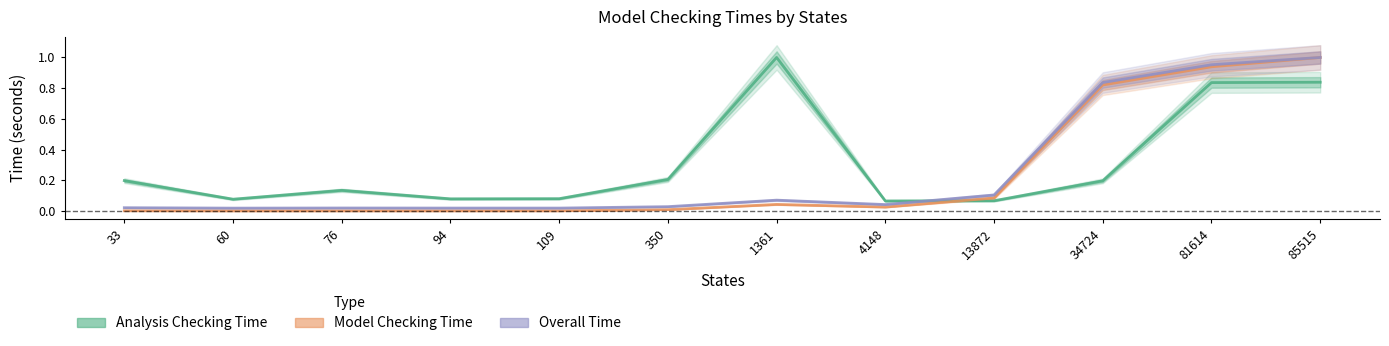

In Overall Time, how many points are lower than both neighbors (excluding endpoints)?

3